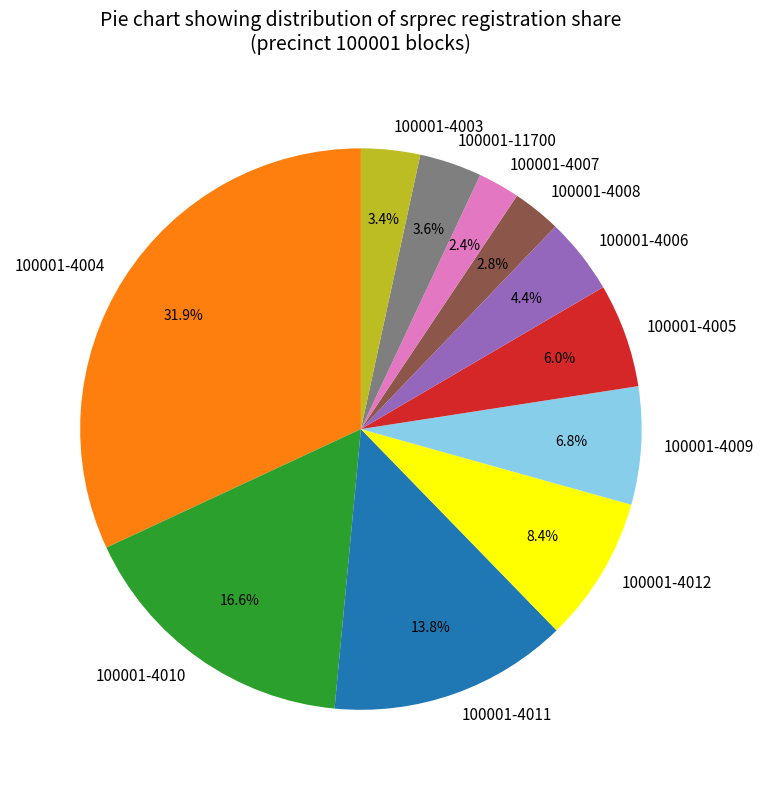

Is it true that 100001-4005 is 11% of the pie?

False